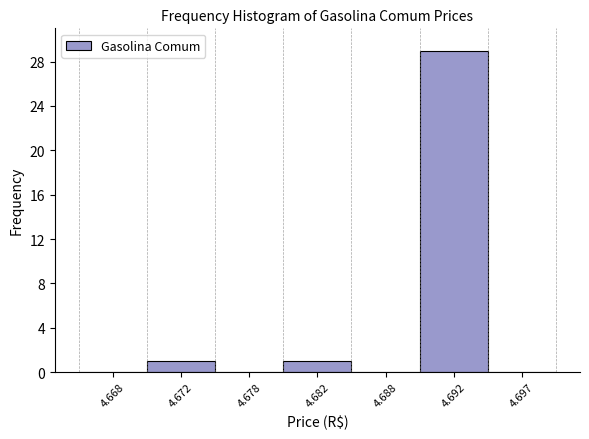

Reading left to right, transcribe all the data shown in this chart.

4.668=0	4.672=1	4.678=0	4.682=1	4.688=0	4.692=29	4.697=0